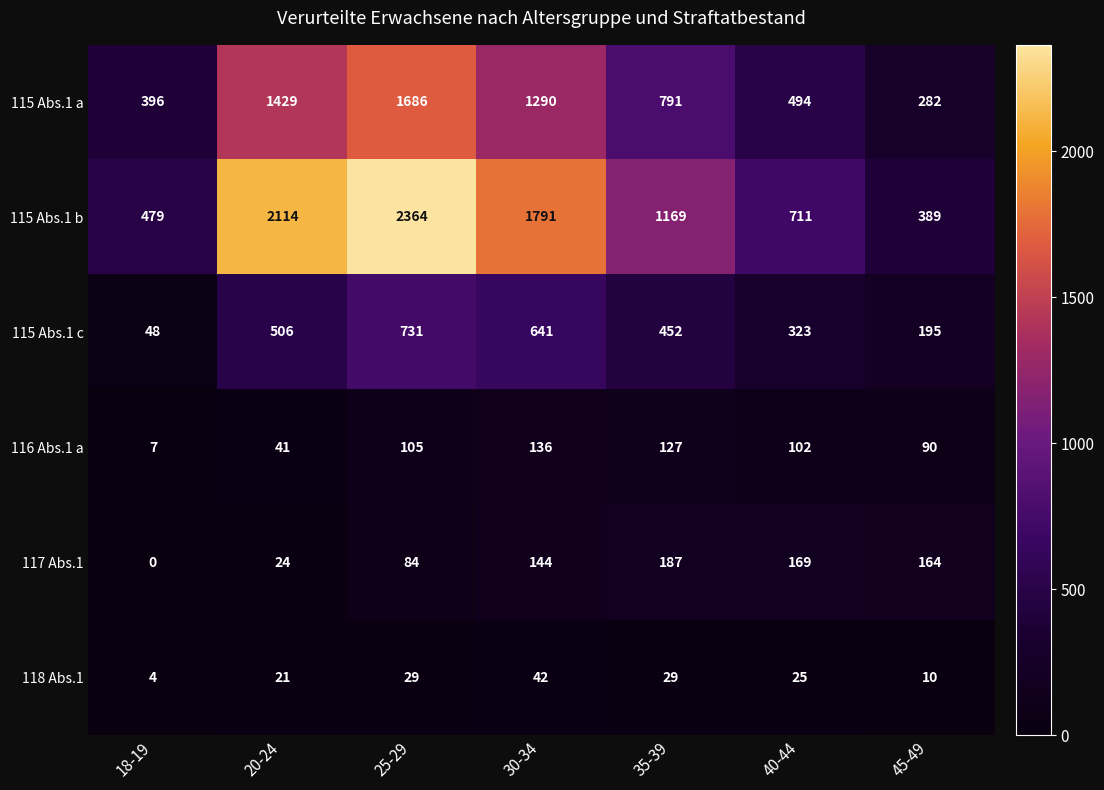

What is the sum of the 115 Abs.1 a values at 18-19 and 40-44?

890